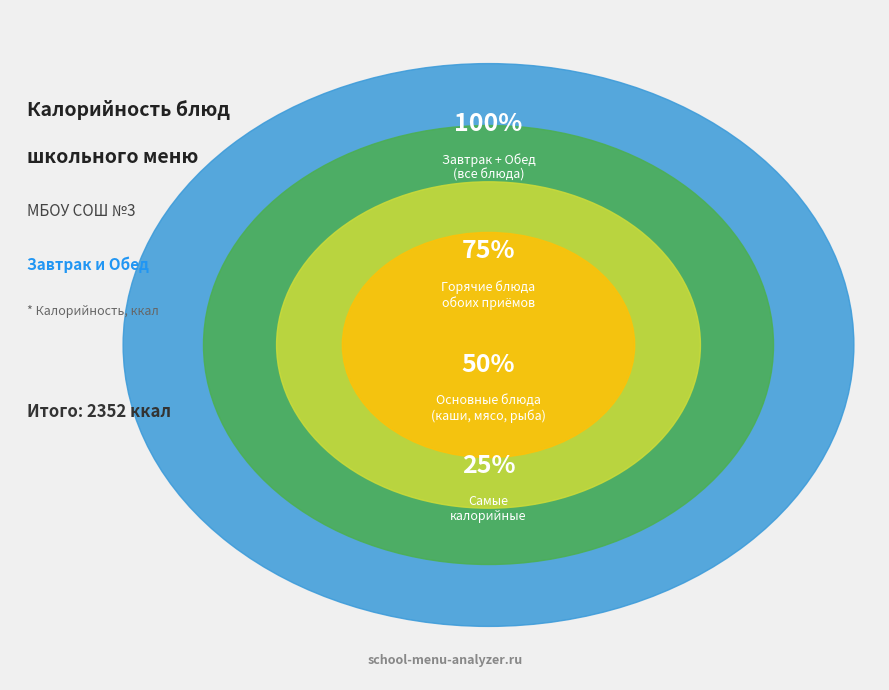

True or false: ОГУРЕЦ СВЕЖИЙ accounts for 7% of the total.

False